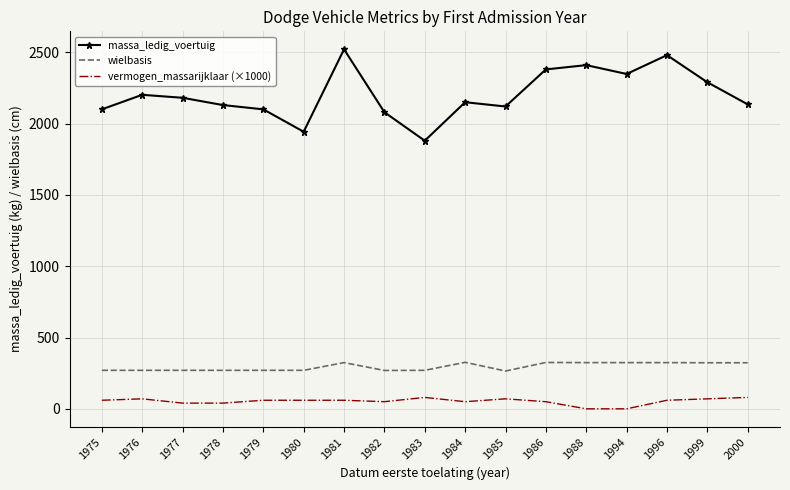

What is the maximum value for vermogen_massarijklaar (×1000)?

80